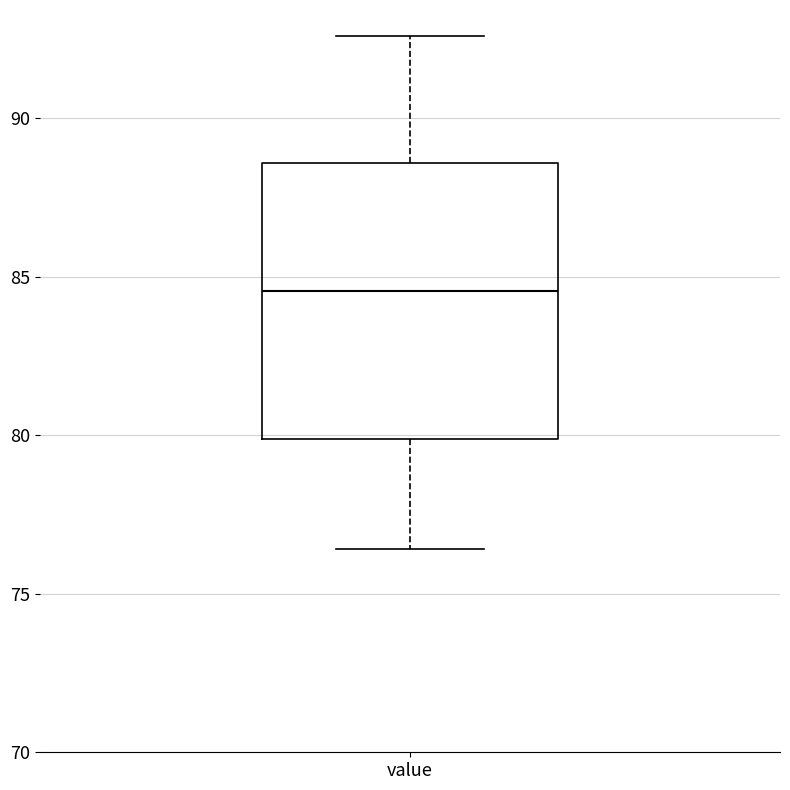

Where does the median line of the box for value sit on the y-axis? The values are not printed on the chart, so give them approximately, as read against the axis.

84.5